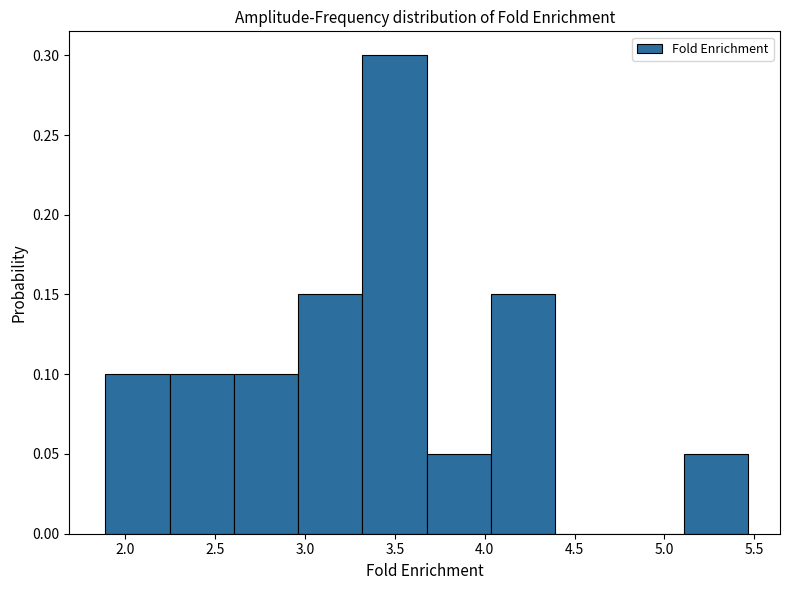

Reading left to right, list every bar in this chart as the range it spans on the x-axis followed by its height. Neither the bar edges nor the heights are printed on the chart, so give them approximately, as read against the axes.

1.90 to 2.25: 0.10
2.25 to 2.60: 0.10
2.60 to 2.95: 0.10
2.95 to 3.30: 0.15
3.30 to 3.70: 0.30
3.70 to 4.05: 0.05
4.05 to 4.40: 0.15
4.40 to 4.75: 0
4.75 to 5.10: 0
5.10 to 5.45: 0.05